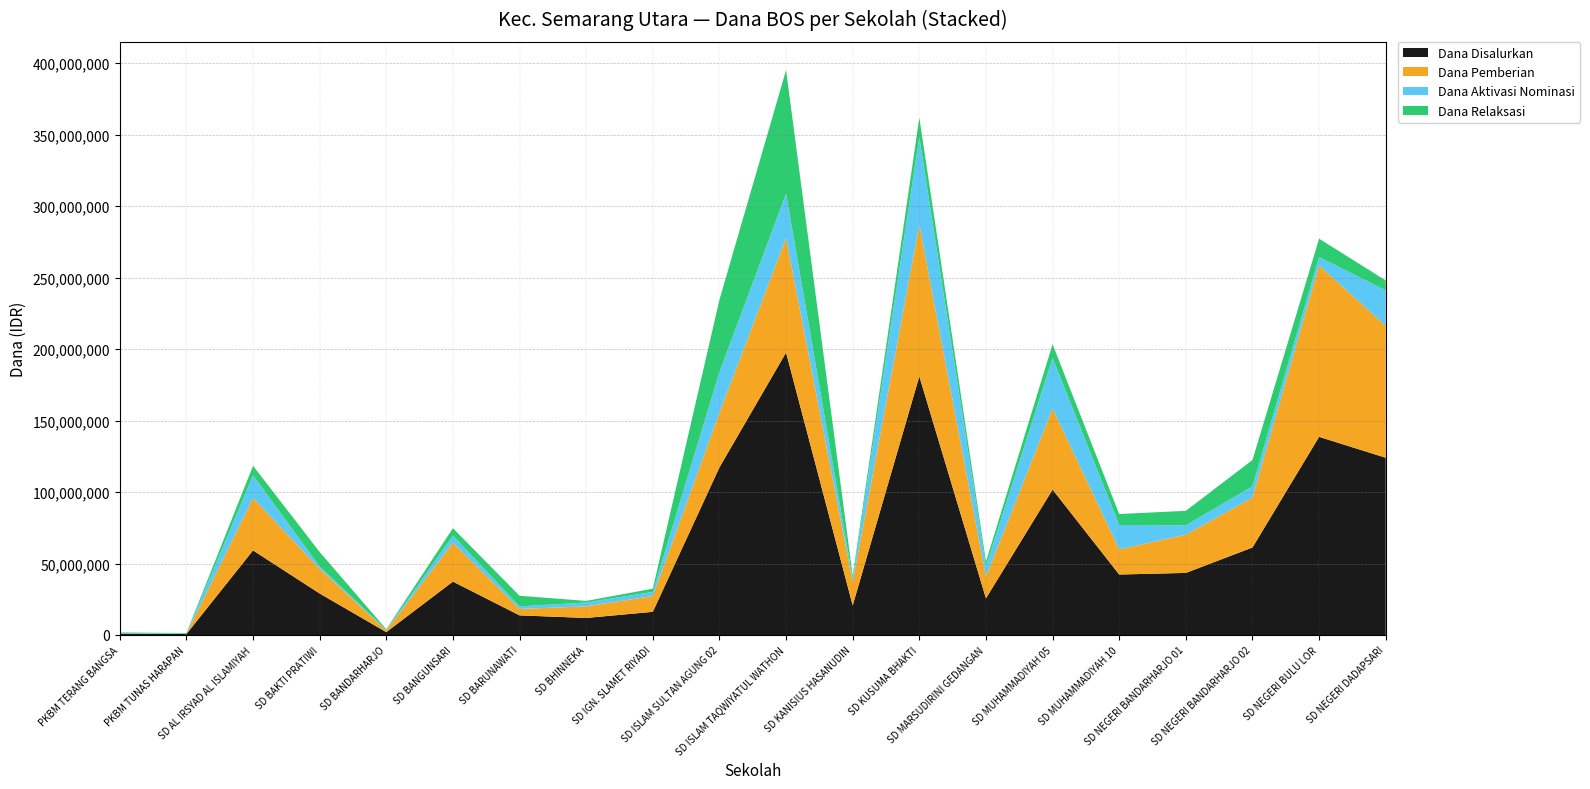

Reading left to right, transcribe all the data shown in this chart.

Dana Disalurkan: 900000	675000	59175000	29025000	2025000	37350000	13725000	11925000	16200000	117225000	197550000	20700000	180900000	25650000	101700000	42300000	43425000	61200000	138600000	123975000
Dana Pemberian: 0	0	36675000	17325000	1125000	27225000	4500000	8100000	11025000	38250000	80100000	16200000	106200000	15075000	56700000	17550000	26775000	34875000	119925000	92250000
Dana Aktivasi Nominasi: 450000	225000	15750000	1575000	450000	4950000	1800000	2700000	2925000	28350000	31050000	2475000	60975000	7200000	35325000	17100000	6525000	7875000	5850000	24750000
Dana Relaksasi: 450000	450000	6750000	10125000	450000	5175000	7425000	1125000	2250000	50625000	86400000	2025000	13725000	3375000	9675000	7650000	10125000	18450000	12825000	6975000